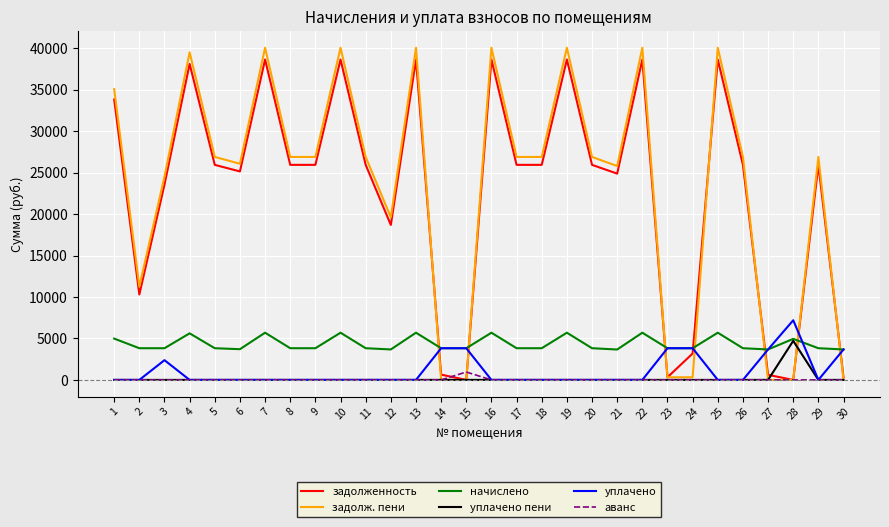

Which series has the largest range (max minus min)?

задолж. пени